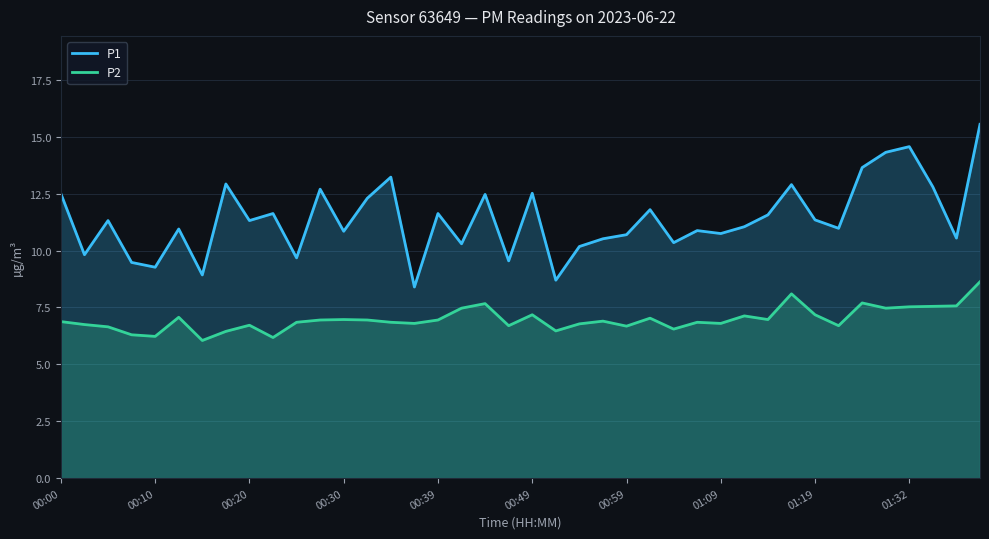

What is the total value across all series at 00:00?

19.4